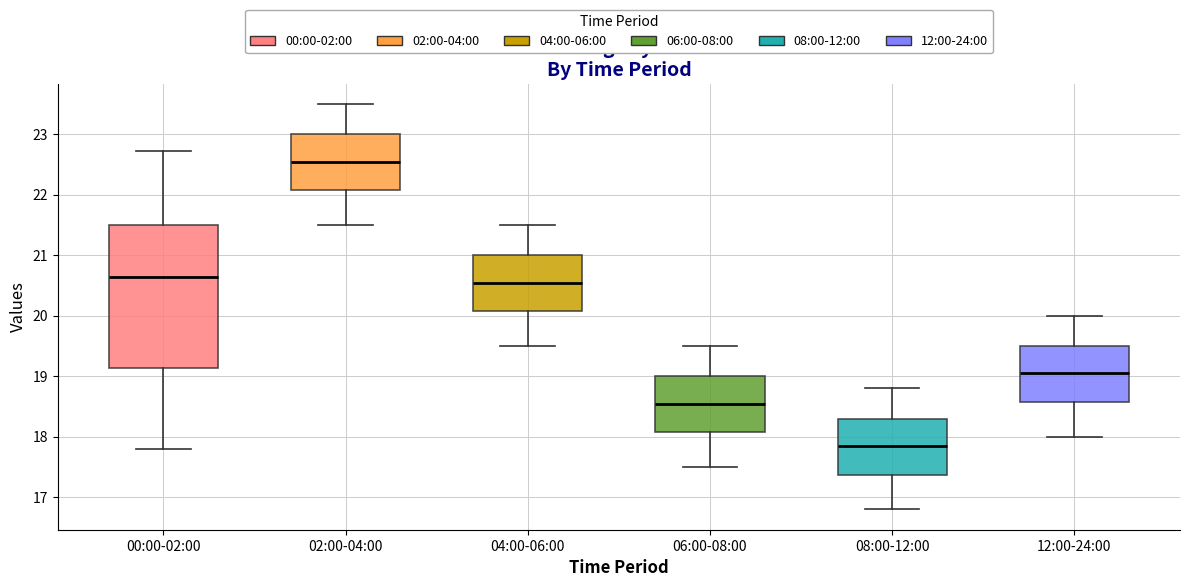

Reading left to right, transcribe this box plot: for each box, give where its median line is, the range the box spans, and where its two whiskers end, as read against the y-axis. The values are not printed on the chart, so give them approximately, as read against the axis.

00:00-02:00: median 20.7, box 19.1 to 21.5, whiskers 17.8 to 22.7
02:00-04:00: median 22.6, box 22.1 to 23.0, whiskers 21.5 to 23.5
04:00-06:00: median 20.6, box 20.1 to 21.0, whiskers 19.5 to 21.5
06:00-08:00: median 18.6, box 18.1 to 19.0, whiskers 17.5 to 19.5
08:00-12:00: median 17.9, box 17.4 to 18.3, whiskers 16.8 to 18.8
12:00-24:00: median 19.1, box 18.6 to 19.5, whiskers 18.0 to 20.0